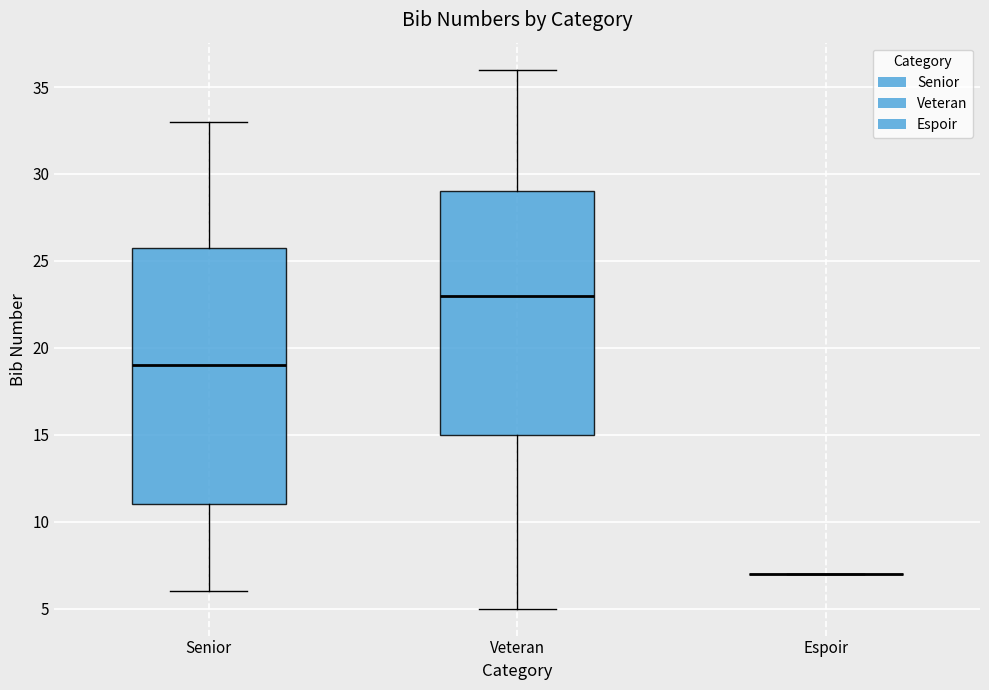

Reading left to right, transcribe this box plot: for each box, give where its median line is, the range the box spans, and where its two whiskers end, as read against the y-axis. The values are not printed on the chart, so give them approximately, as read against the axis.

Senior: median 19, box 11 to 26, whiskers 6 to 33
Veteran: median 23, box 15 to 29, whiskers 5 to 36
Espoir: box collapsed to a line at 7, whiskers 7 to 7